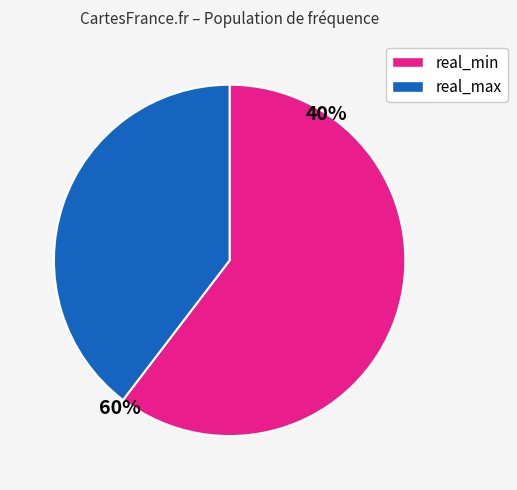

Does any single category account for the majority?

Yes